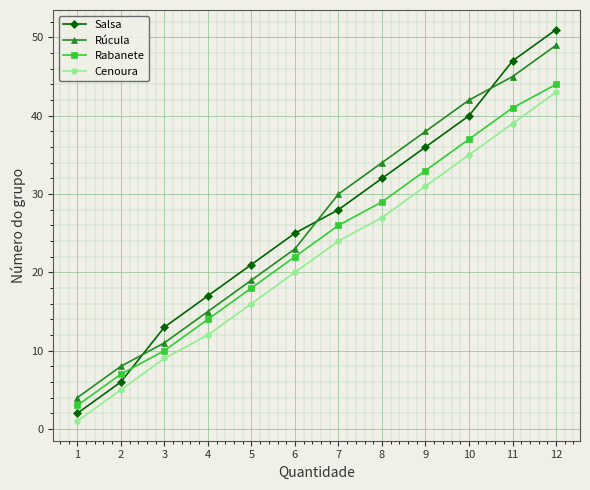

Where do Rúcula and Salsa first cross each other?

2 and 3